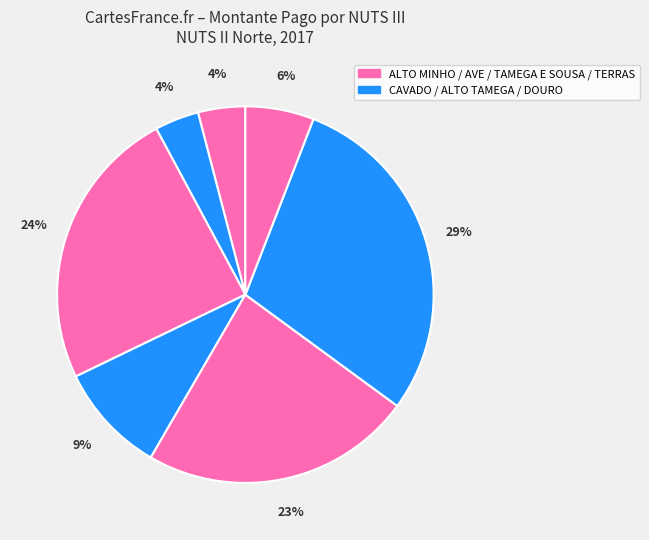

Count the number of slices in the pie.

7